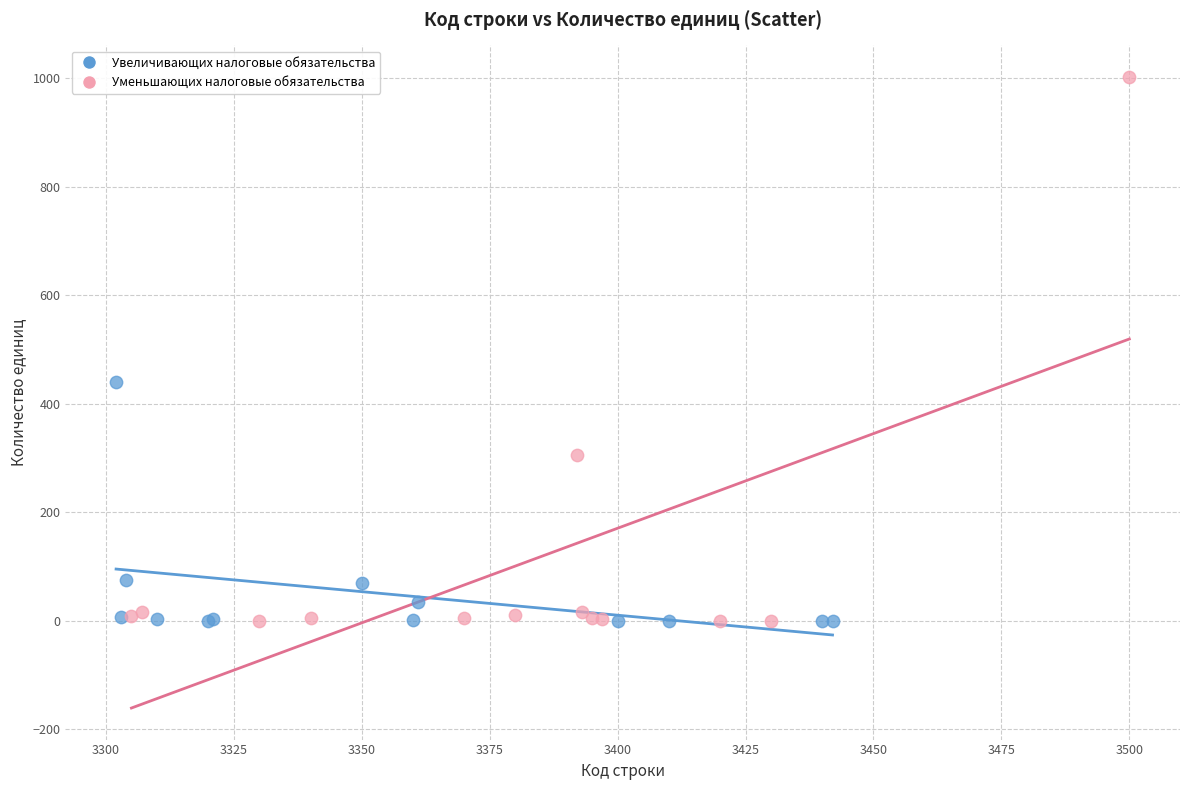

Which series has the largest Y range (max minus min)?

Уменьшающих налоговые обязательства